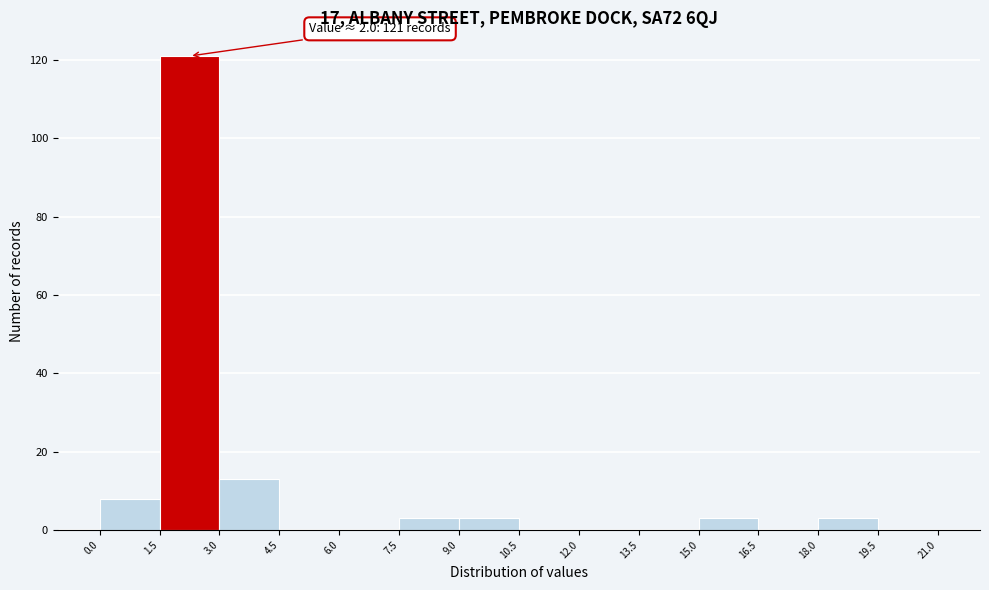

Over which range of the x-axis is the bar tallest?

1.5 to 3.0